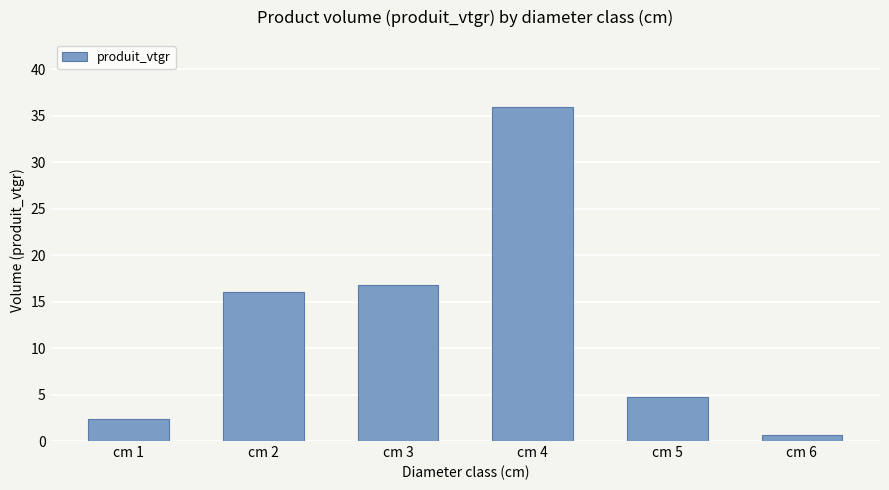

Does the chart contain any negative values?

No